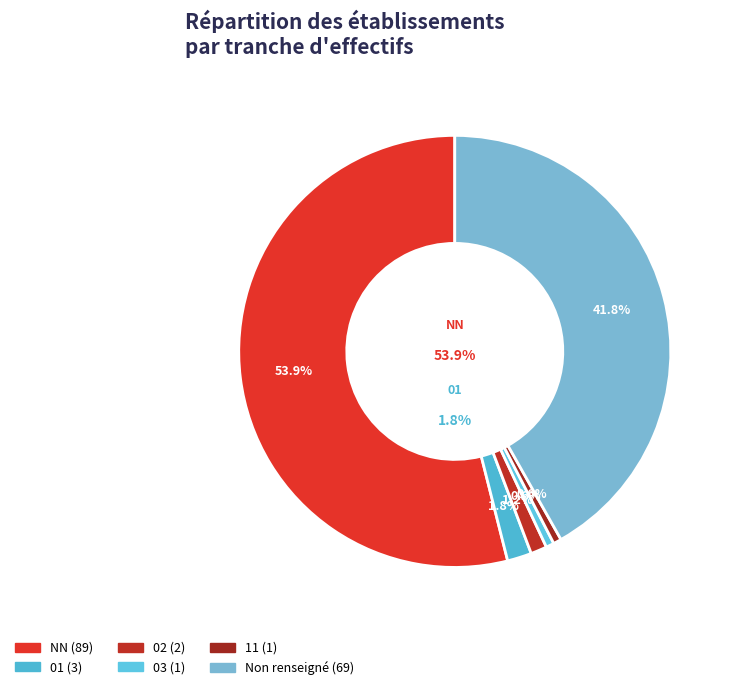

Combined, do NN and 02 account for over 50%?

Yes